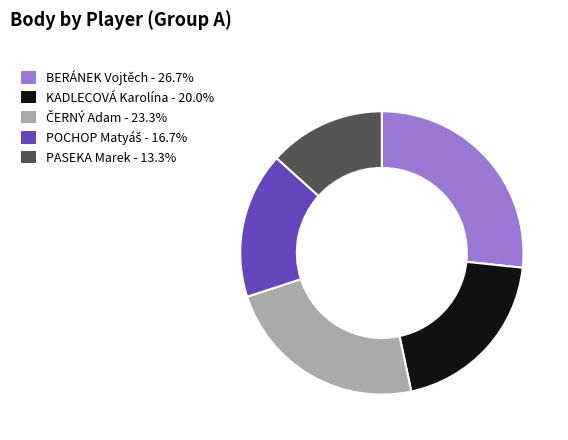

Which category has the biggest portion of the pie?

BERÁNEK Vojtěch